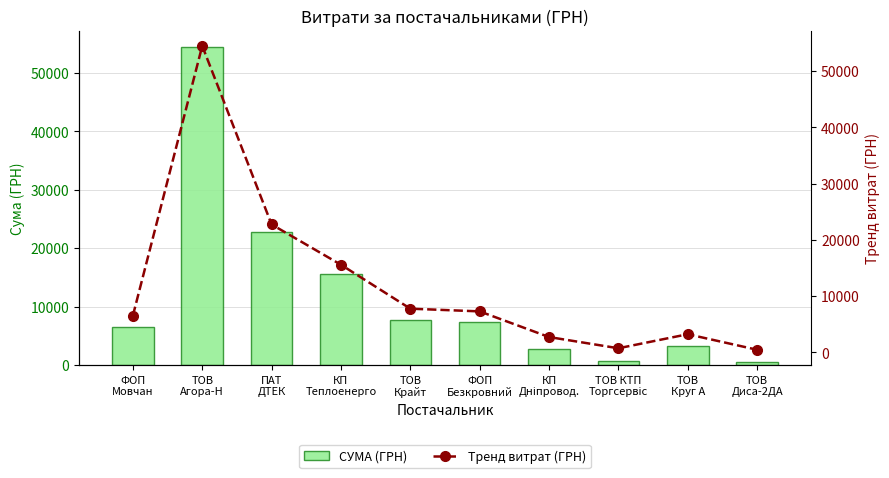

How many data points does each series have?

10